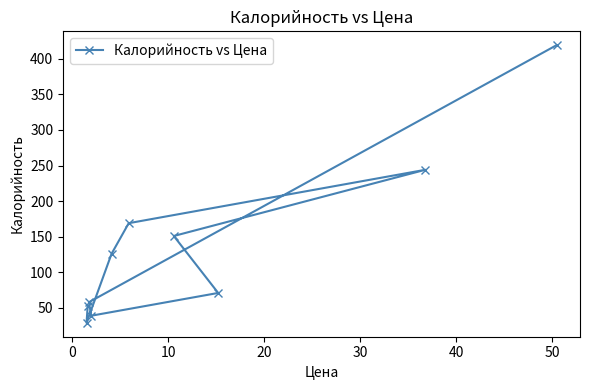

What is the maximum value shown in the chart?

419